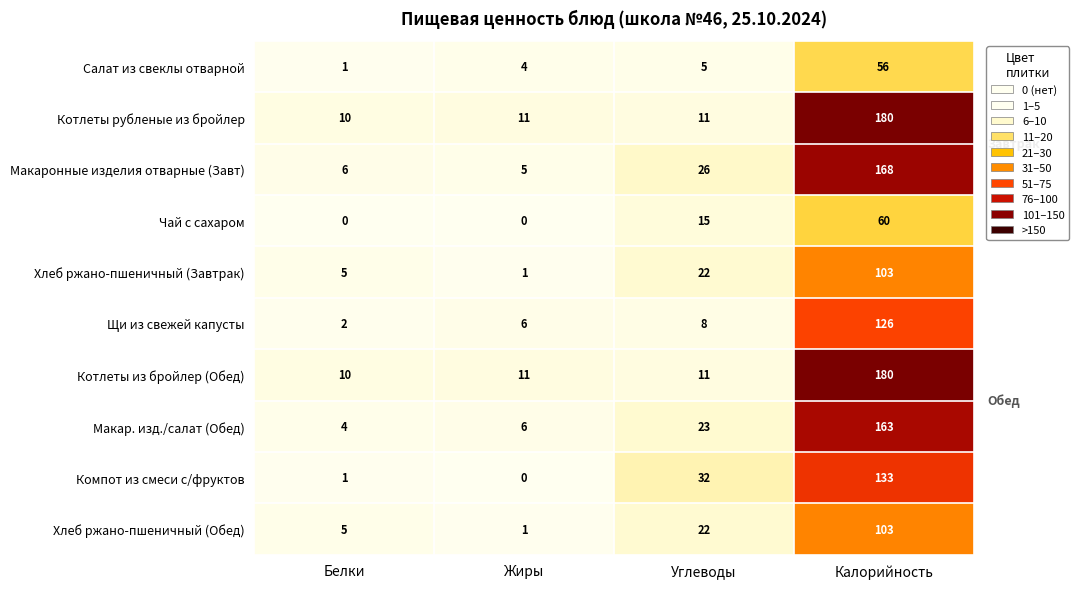

At how many categories does at least one series exceed 22?

2